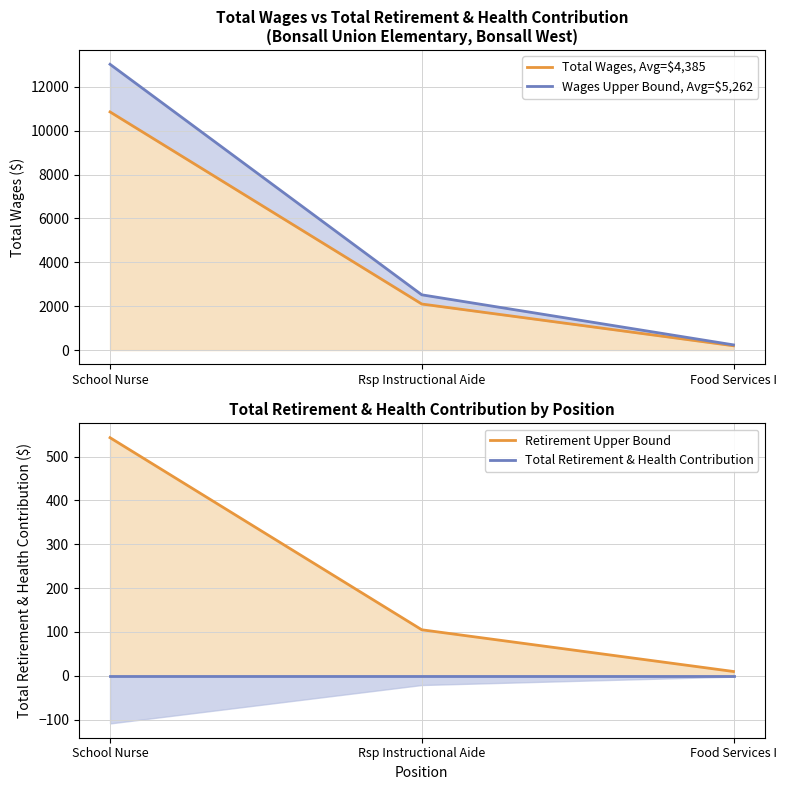

What is the value of the Retirement Upper Bound point at the 1st from the left?

542.9